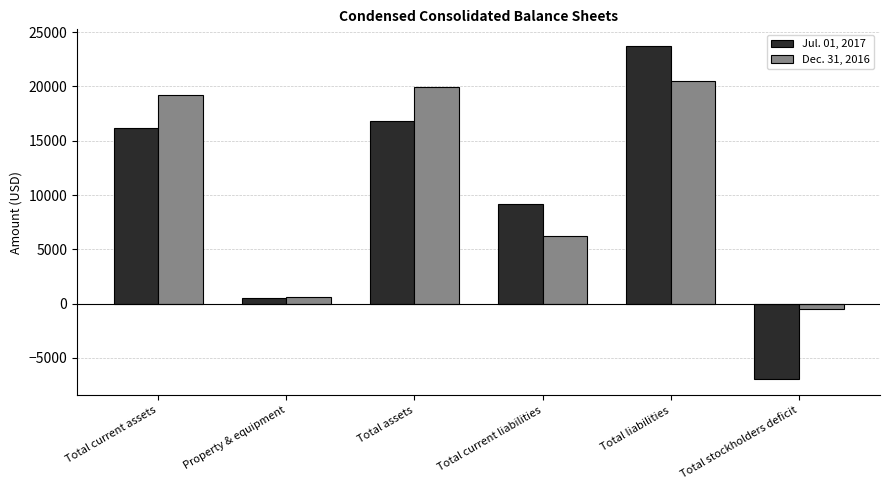

What is the total value across all series at Total liabilities?

44224